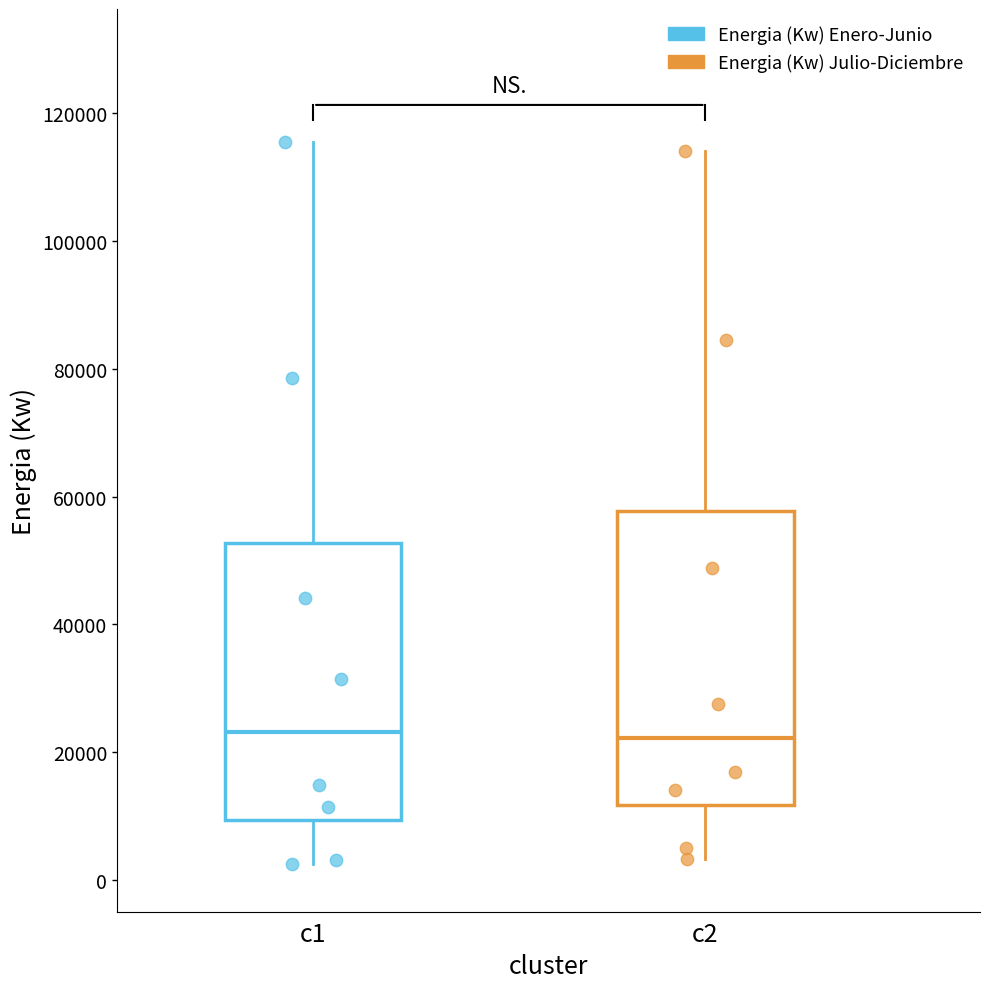

Reading left to right, transcribe this box plot: for each box, give where its median line is, the range the box spans, and where its two whiskers end, as read against the y-axis. The values are not printed on the chart, so give them approximately, as read against the axis.

c1: median 24000, box 10000 to 52000, whiskers 2000 to 116000
c2: median 22000, box 12000 to 58000, whiskers 4000 to 114000